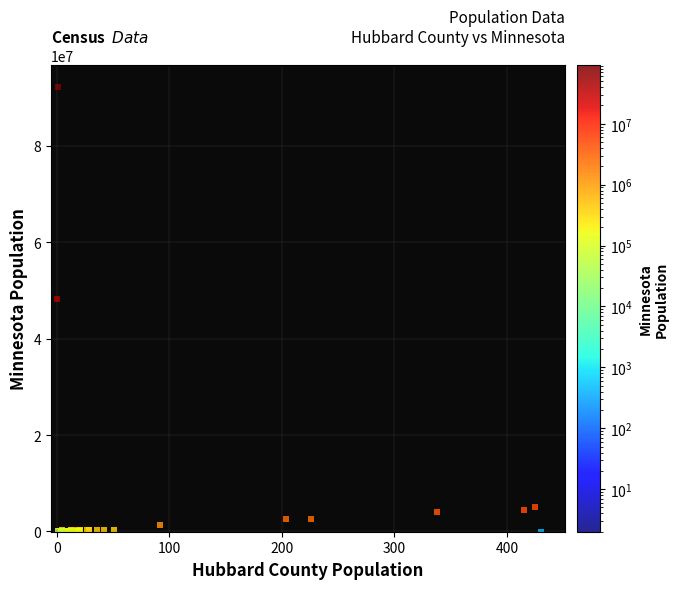

What Y value in the scatter plot is closest to 46051501?

48274412